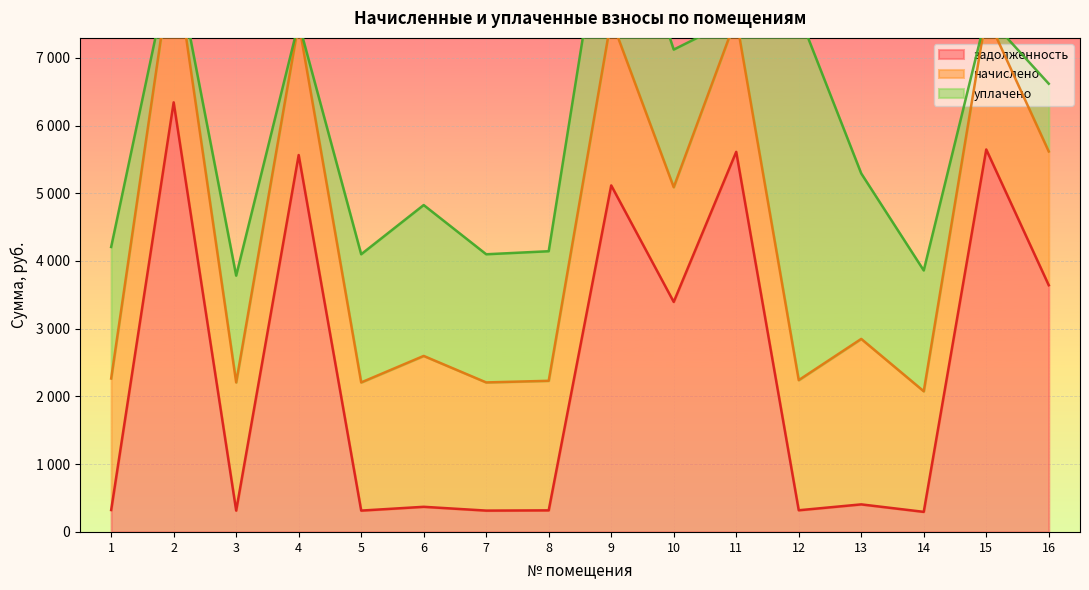

What is the difference between the second highest and minimum values in the начислено series?

749.3